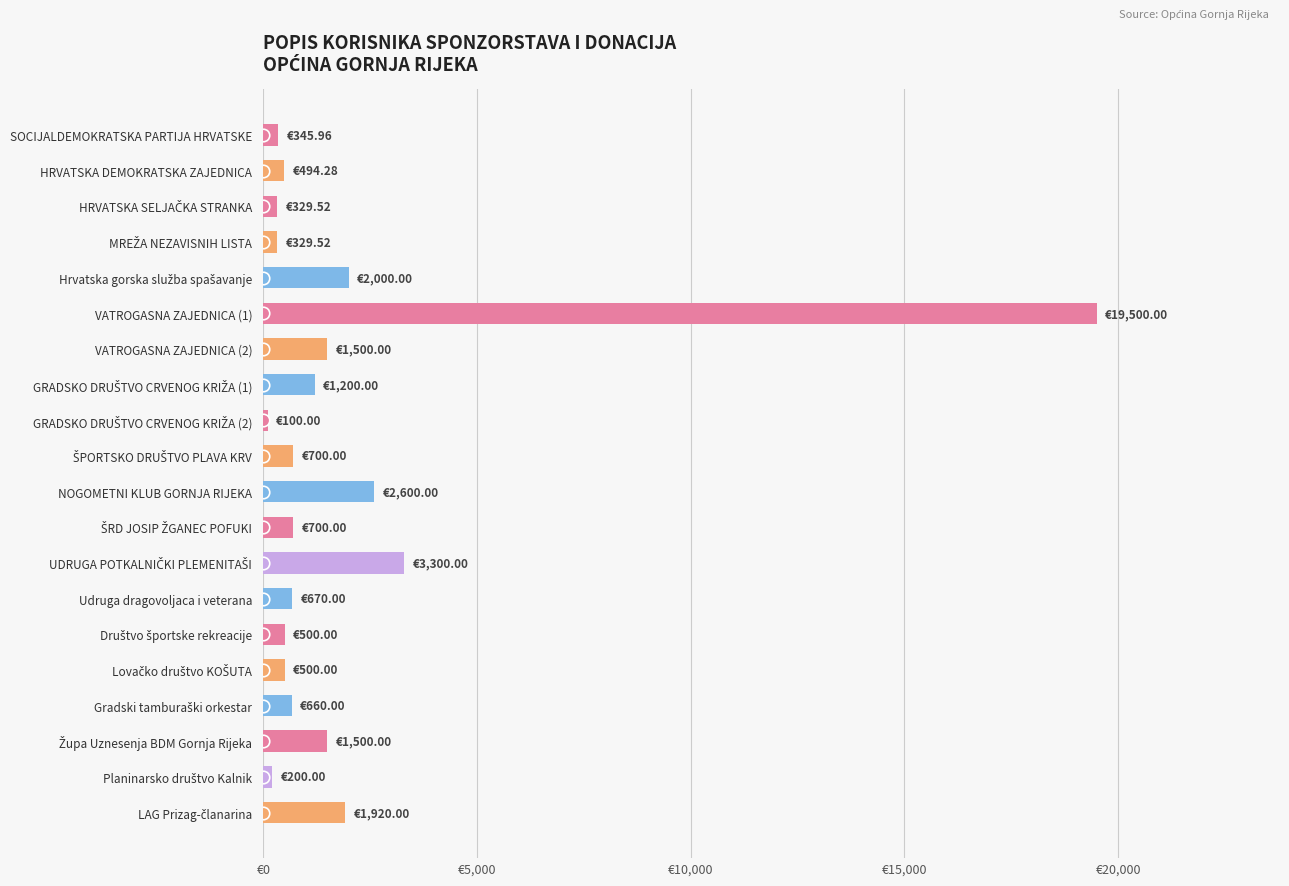

Are the bars horizontal?

Yes